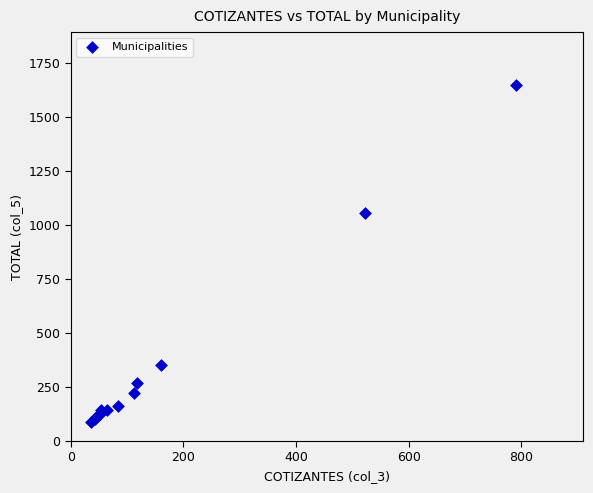

What Y value in the scatter plot is closest to 868?

1056